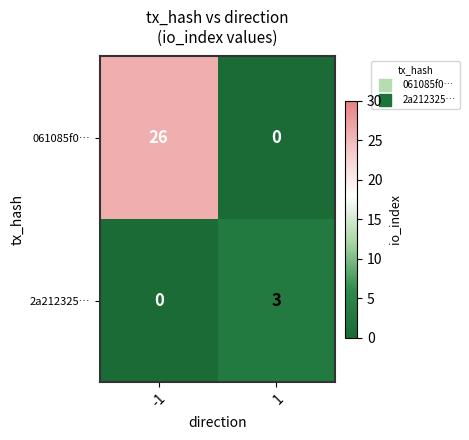

At 1, list the series in order from smallest to largest.

061085f0…, 2a212325…